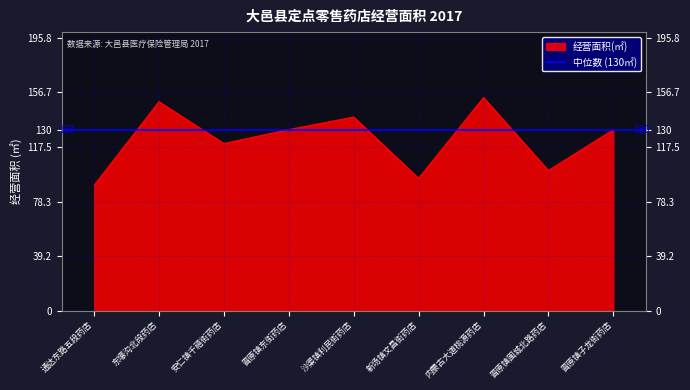

What value does the 经营面积(㎡) series have at 新场镇文昌街药店?

95.0